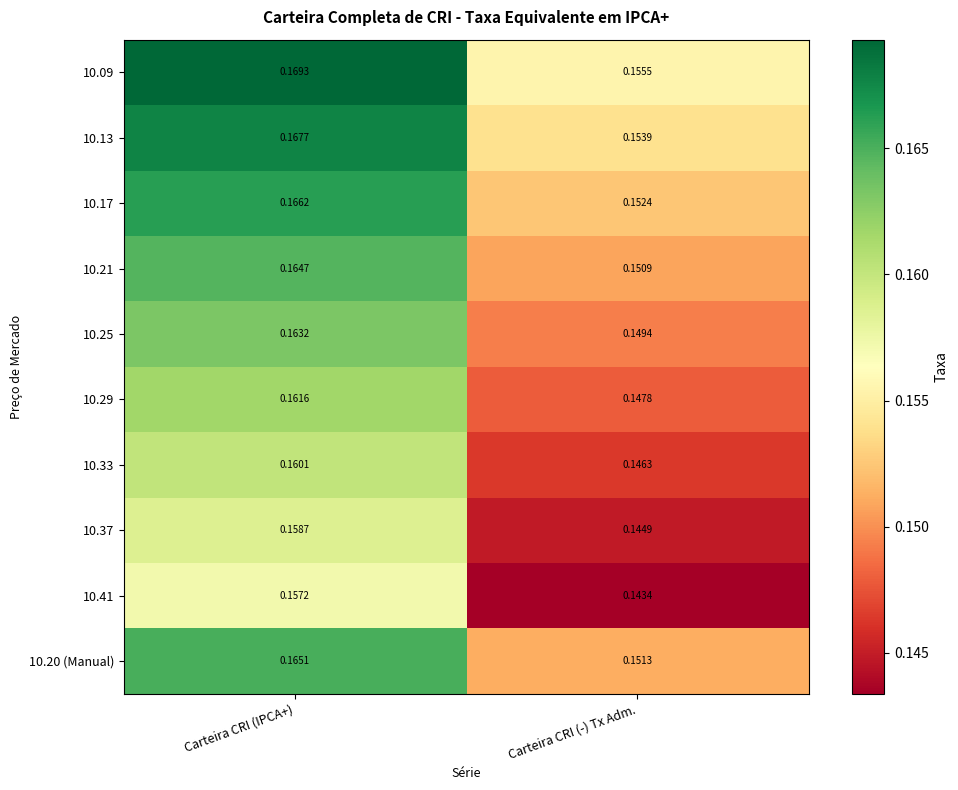

At which label is 10.37 closest to 0?

Carteira CRI (-) Tx Adm.